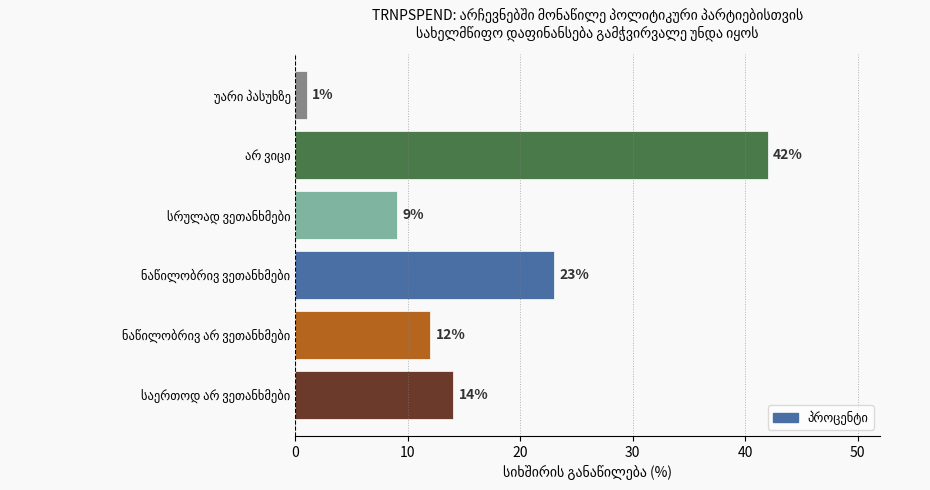

What is the difference between the maximum and minimum values?

41